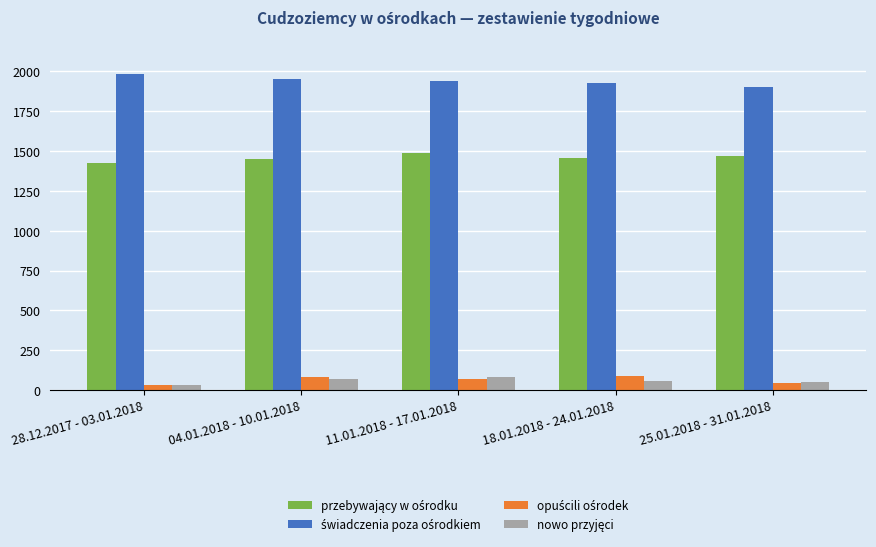

What is the sum of the świadczenia poza ośrodkiem values at 25.01.2018 - 31.01.2018 and 04.01.2018 - 10.01.2018?

3859